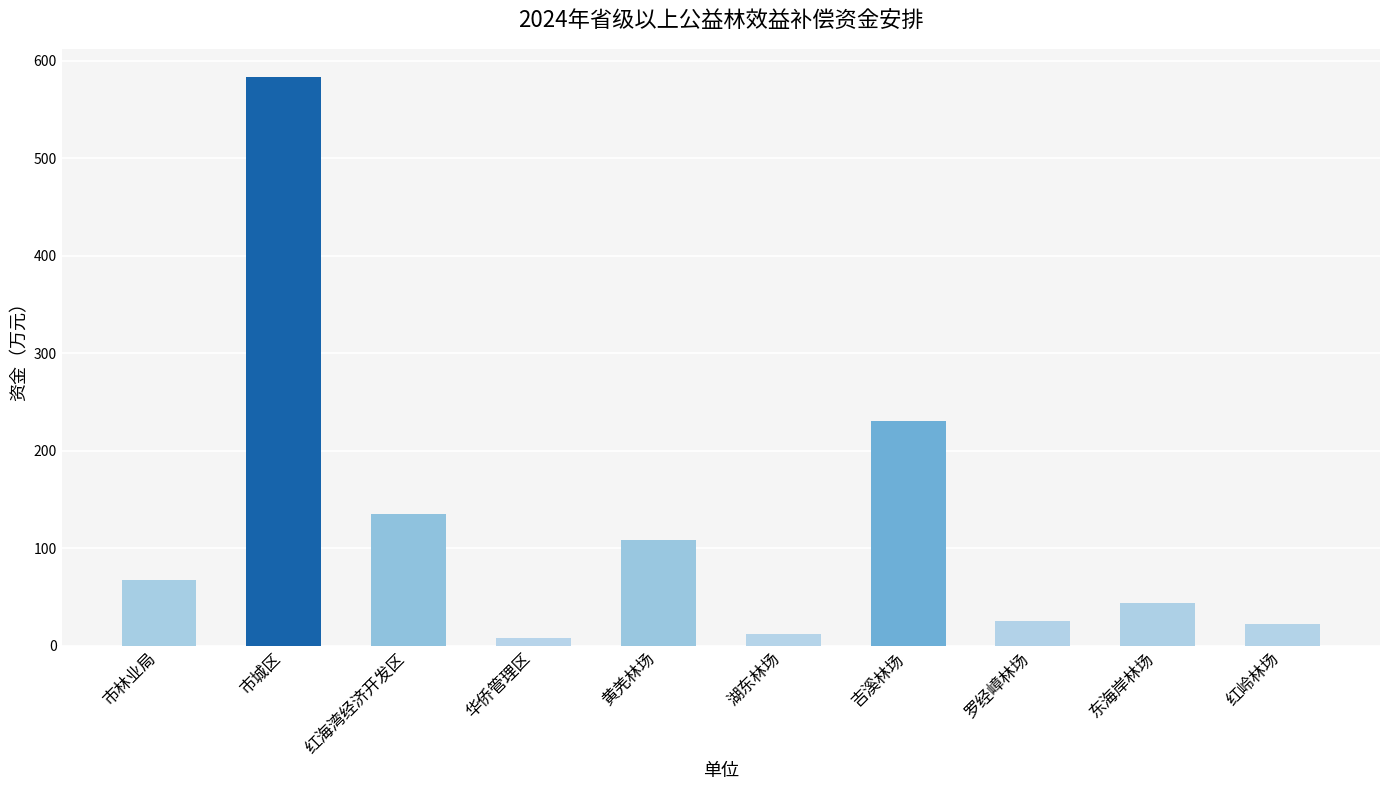

Are the bars grouped side by side (vs. stacked)?

No